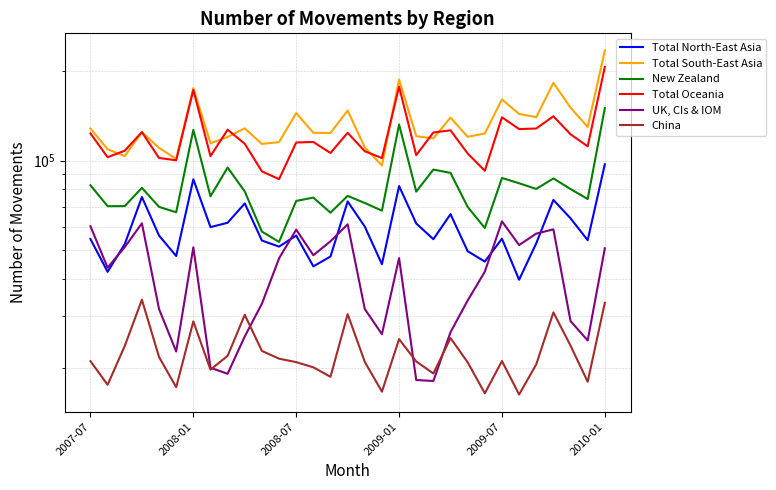

What are all the series names shown in the legend?

Total North-East Asia, Total South-East Asia, New Zealand, Total Oceania, UK, CIs & IOM, China